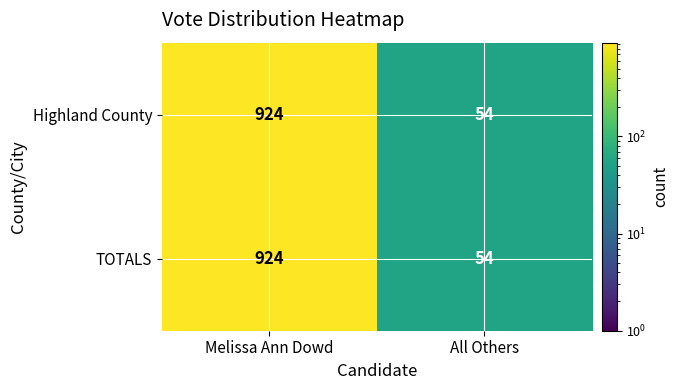

Reading right to left, transcribe all the data shown in this chart.

Highland County: 54	924
TOTALS: 54	924